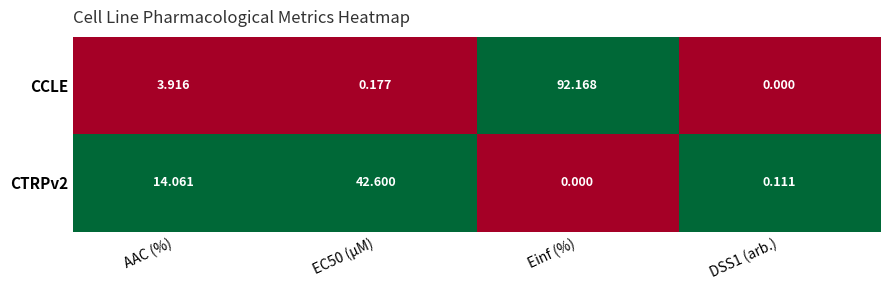

Which category has the highest value across all series?

Einf (%)